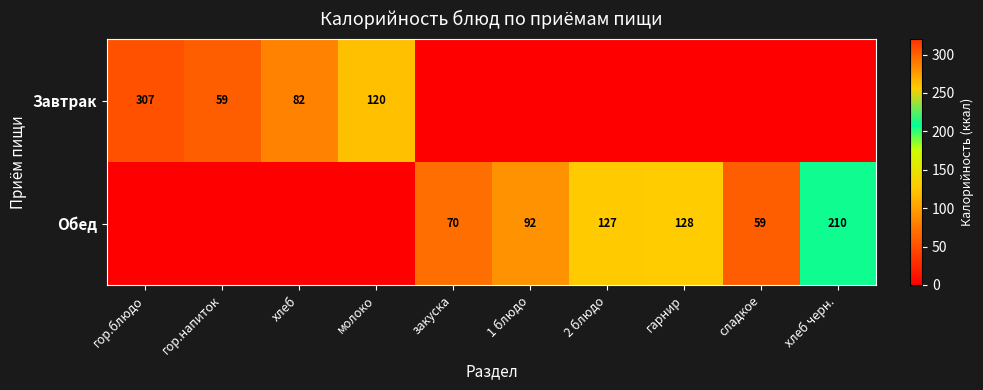

Is it true that Обед equals 195 at 2 блюдо?

False